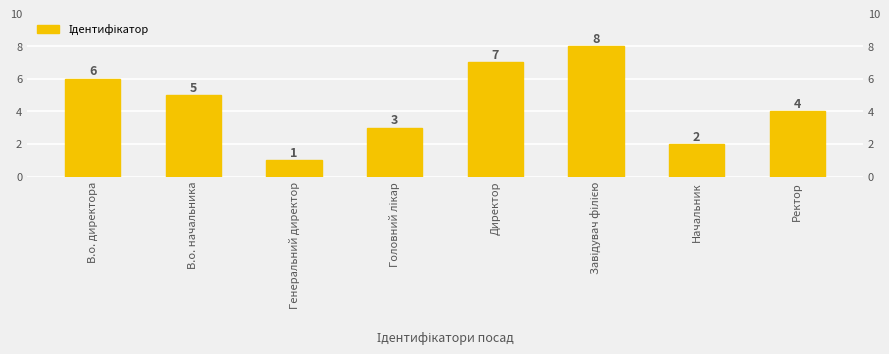

Rank the categories by value from highest to lowest.

Завідувач філією, Директор, В.о. директора, В.о. начальника, Ректор, Головний лікар, Начальник, Генеральний директор